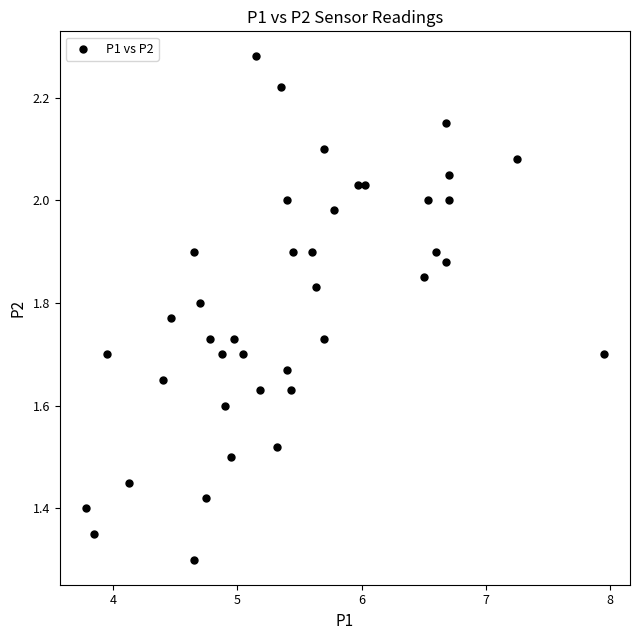

What is the range of Y values (max minus min)?

1.0